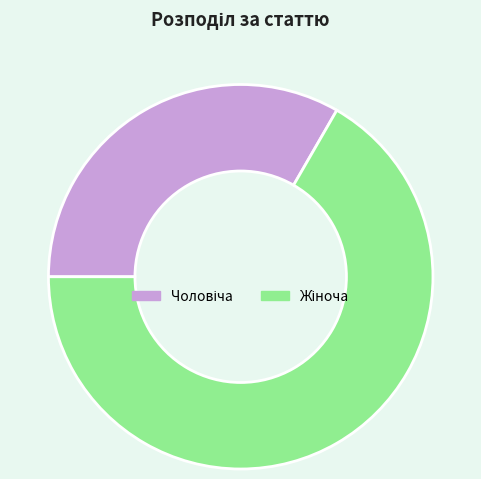

Is there a majority slice in this chart?

Yes